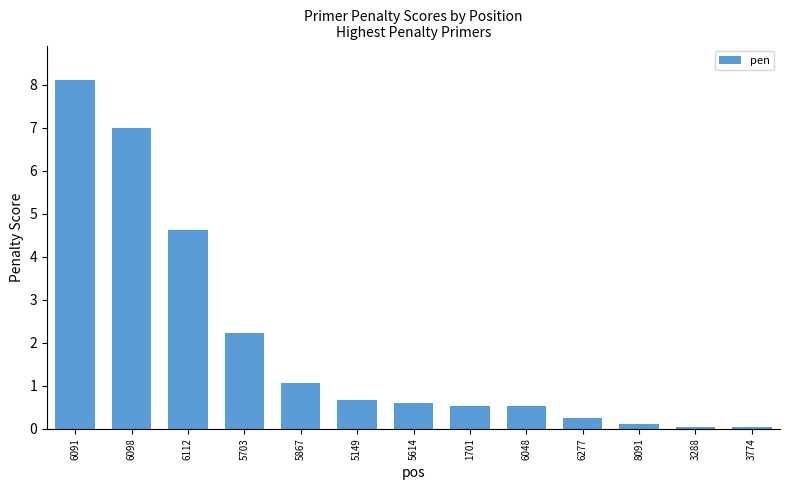

What is the greatest value displayed?

8.1